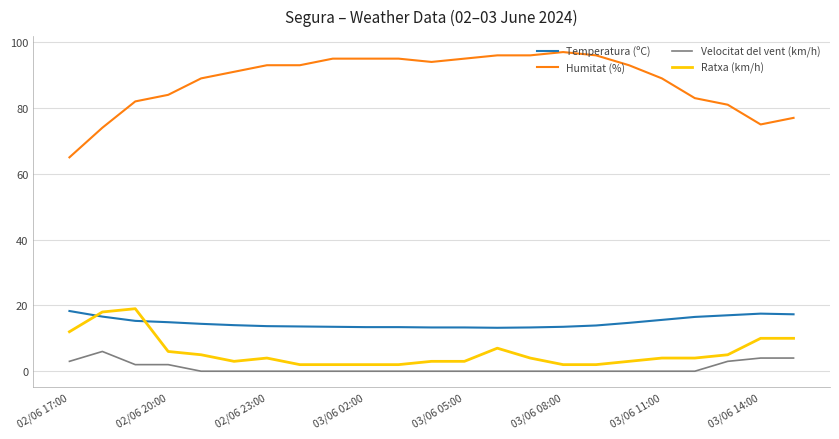

Is this an area chart (filled region under the line)?

No